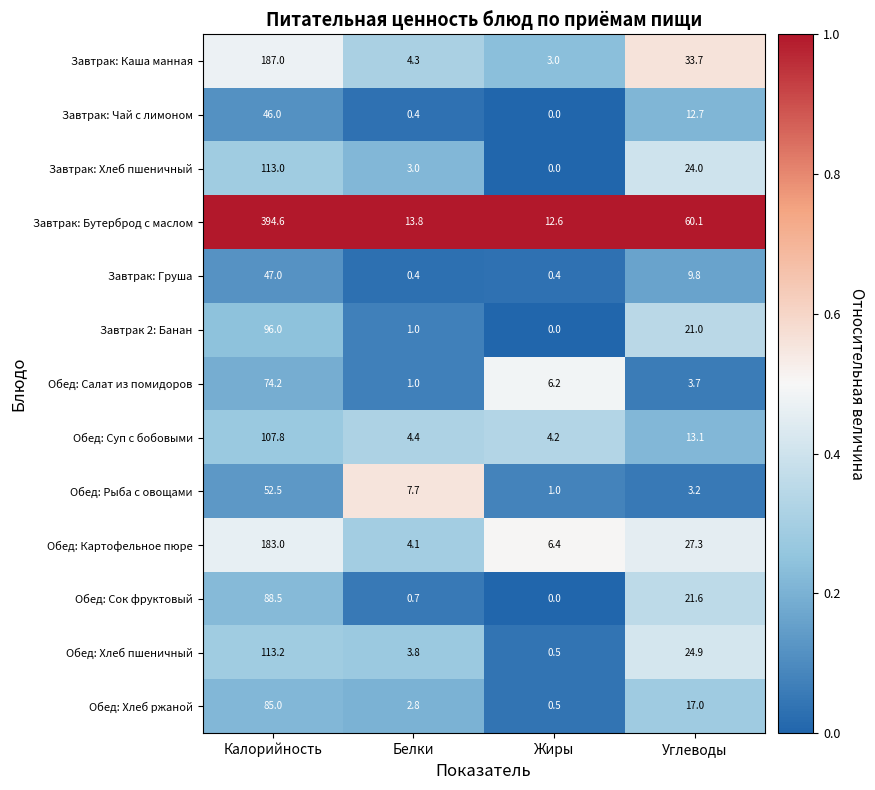

Is the value of Обед: Рыба с овощами at Углеводы greater than the value of Обед: Суп с бобовыми at Жиры?

No